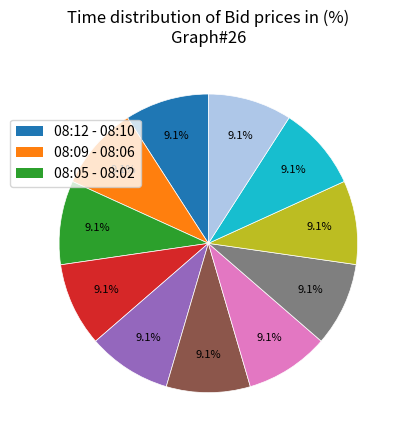

Is there a majority slice in this chart?

No